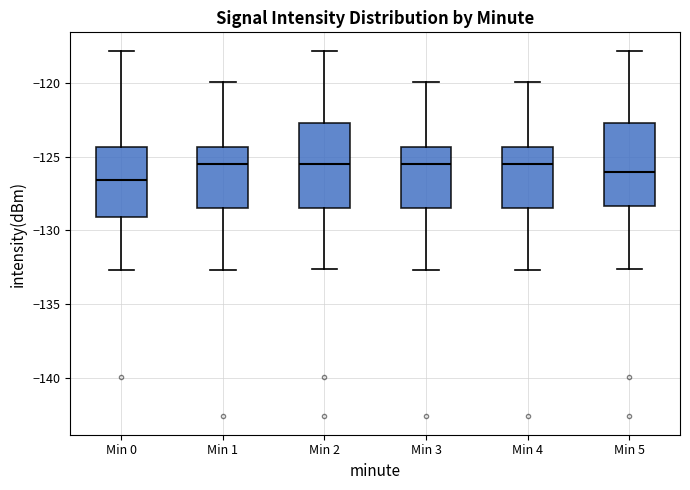

Where is the lower edge of the box for Min 1 on the y-axis? The values are not printed on the chart, so give them approximately, as read against the axis.

-128.5